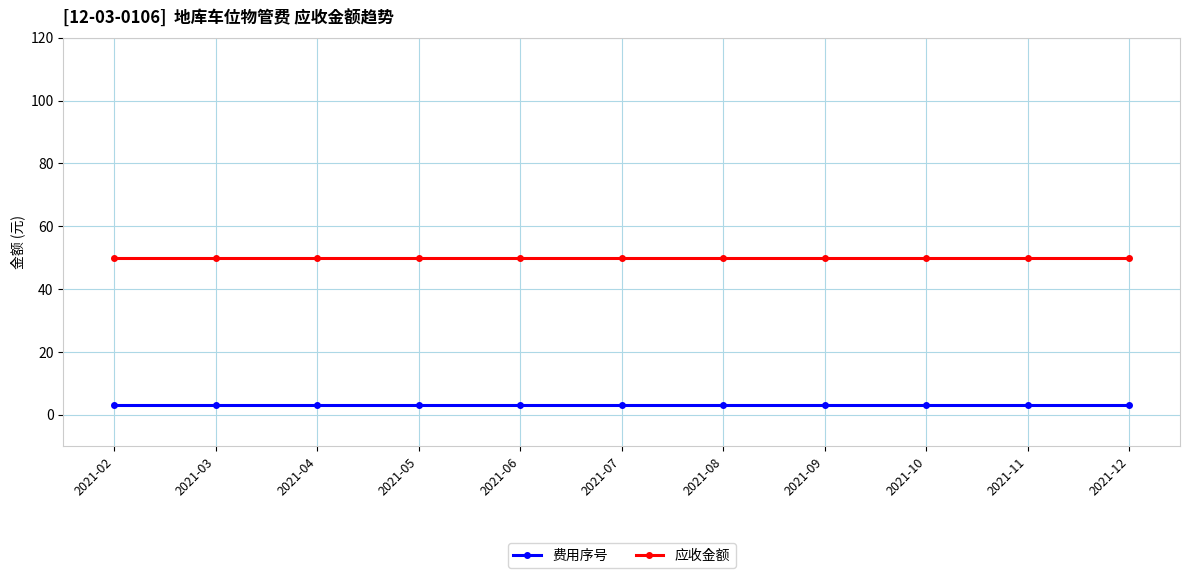

At how many categories does at least one series exceed 16?

11